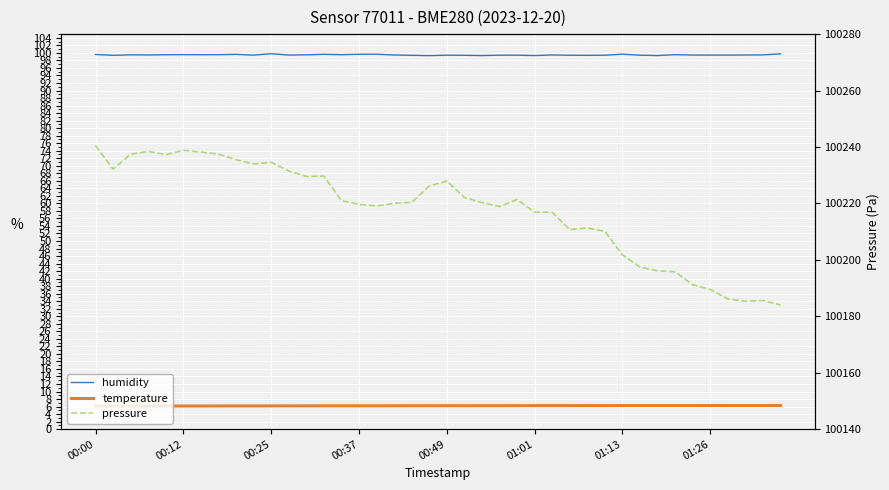

True or false: pressure and temperature cross at least once.

False